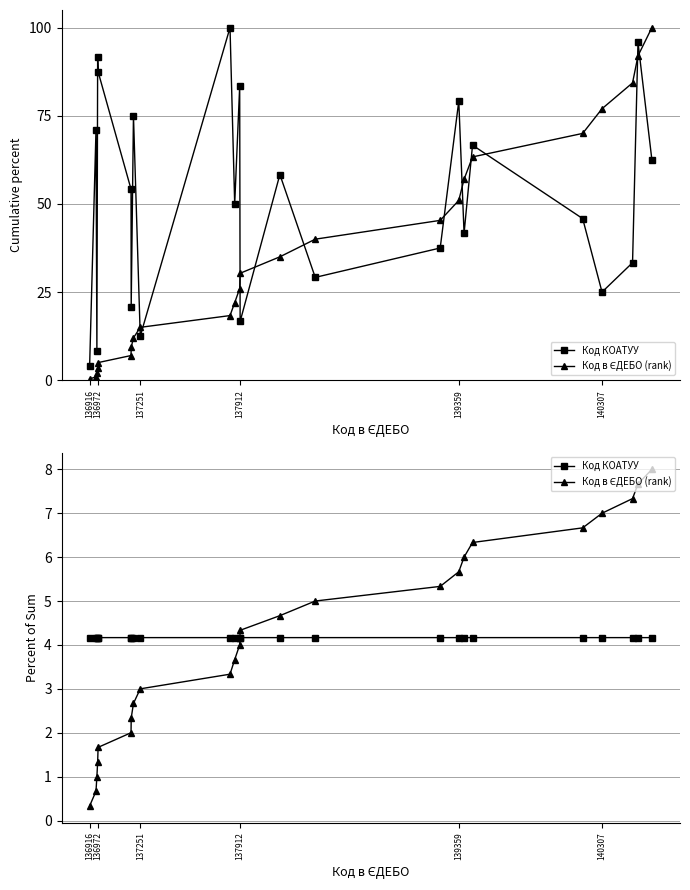

After their last crossing, which series has the higher values: Код в ЄДЕБО (rank) or Код КОАТУУ?

Код в ЄДЕБО (rank)